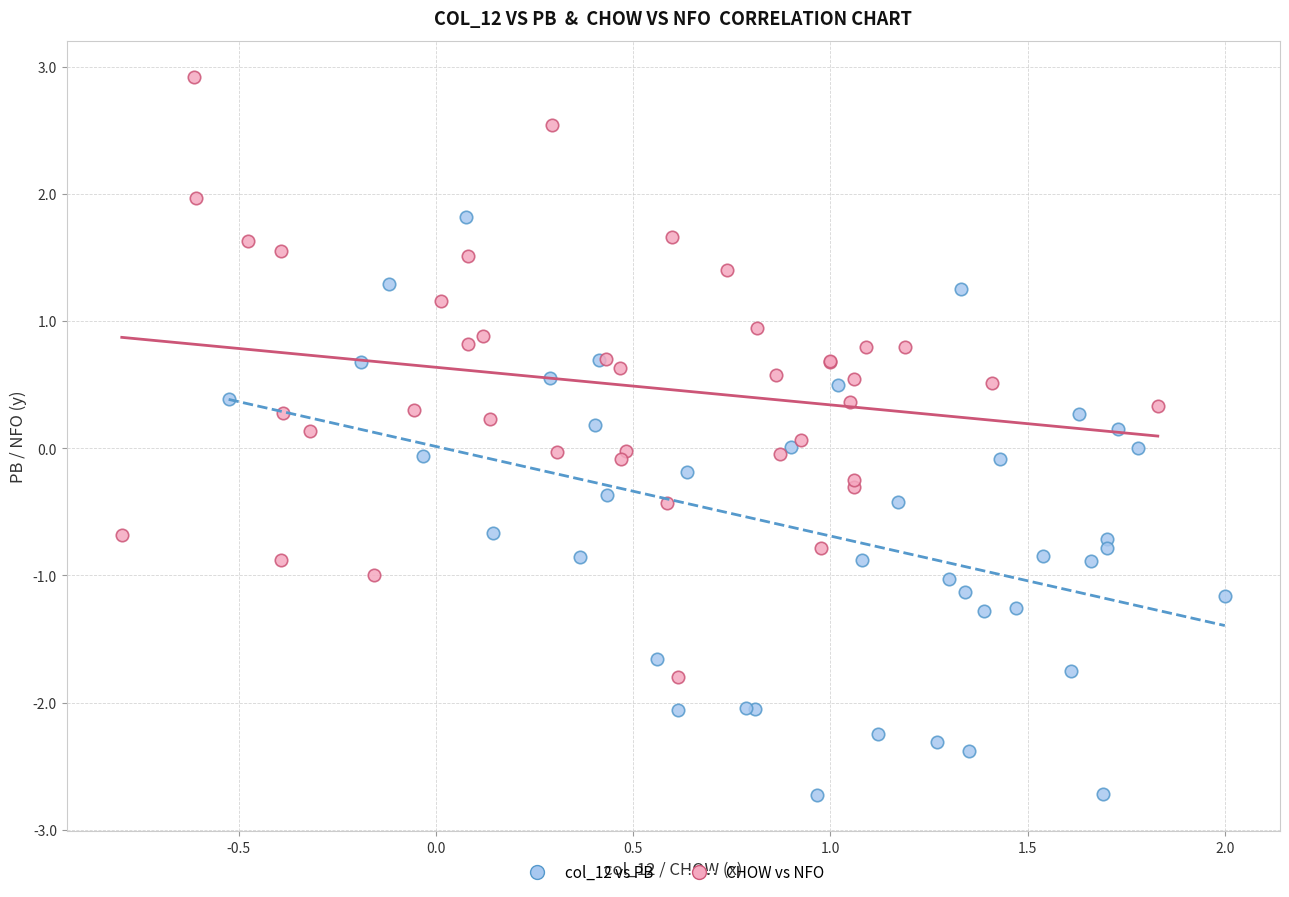

Which series reaches the minimum Y coordinate?

col_12 vs PB